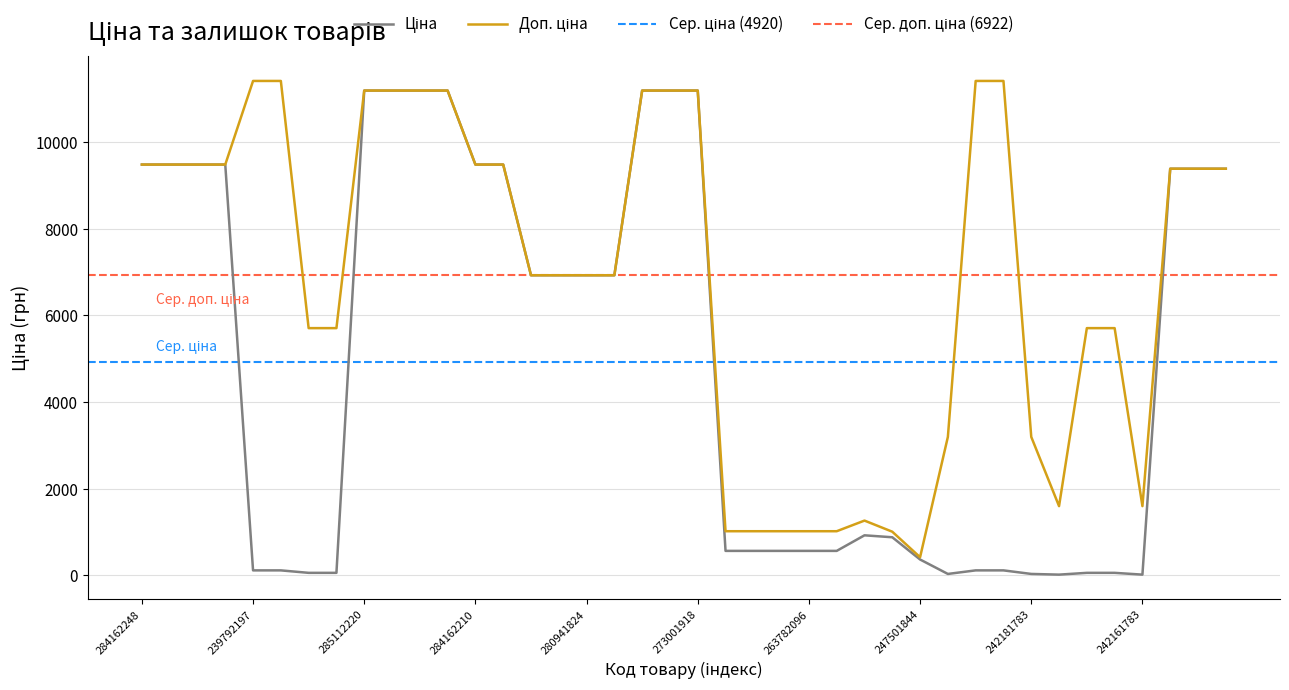

What is the label of the 22nd point from the right?

273001960